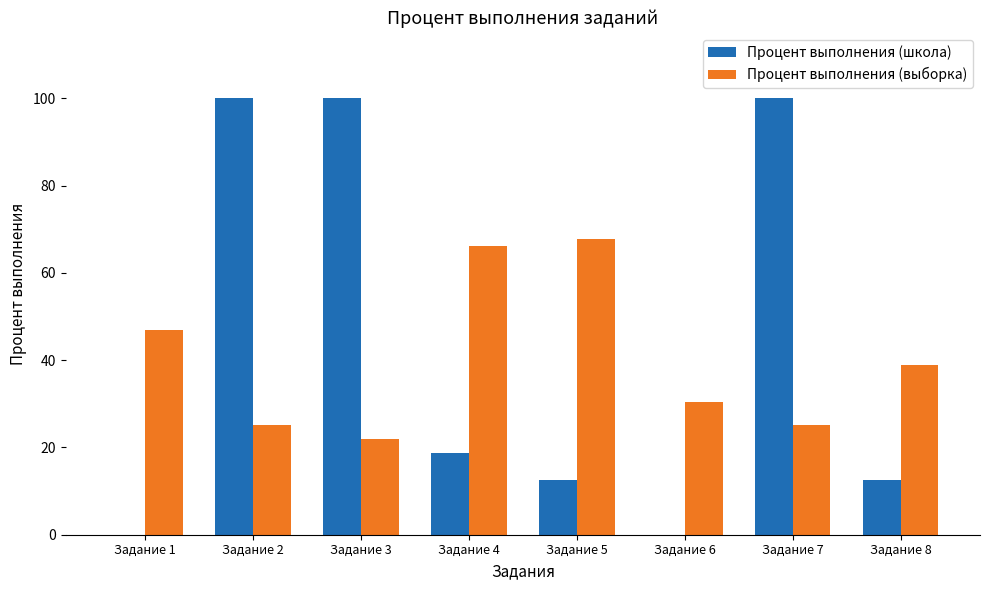

The Процент выполнения (школа) series shows 24.4 at Задание 7. True or false?

False